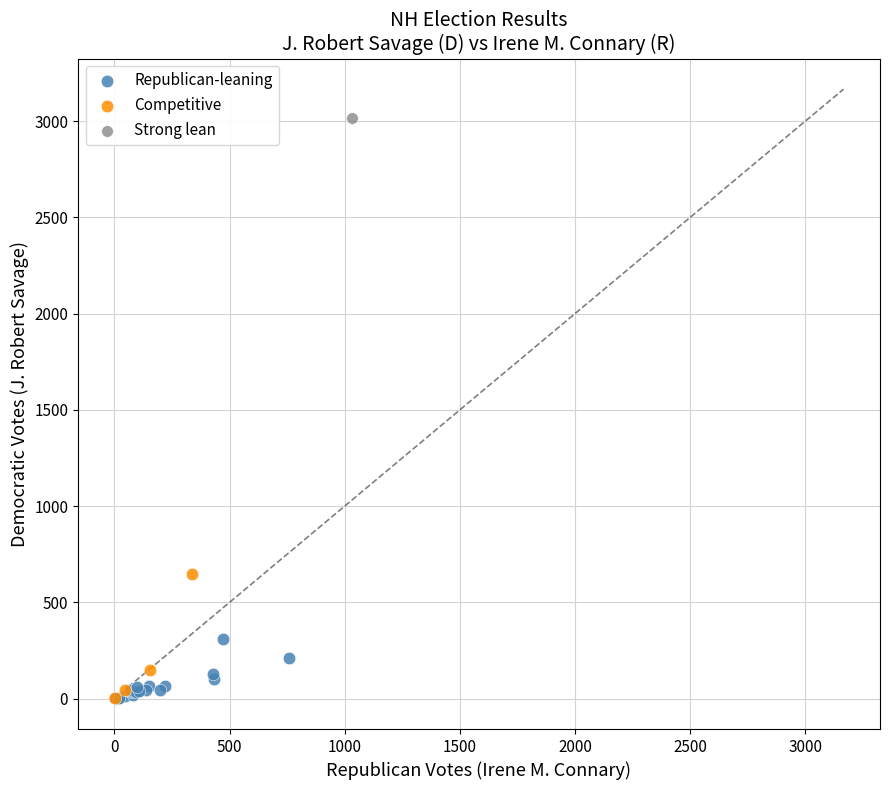

Which series has the largest Y range (max minus min)?

Strong lean